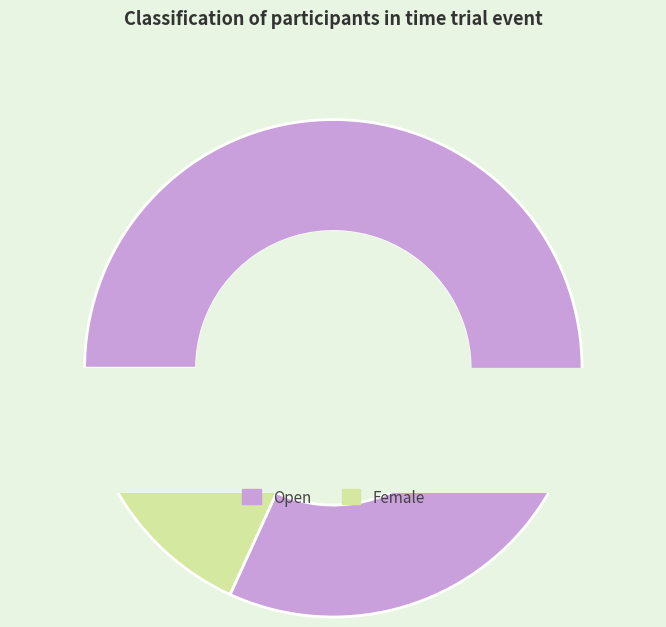

True or false: Female accounts for 18% of the total.

True